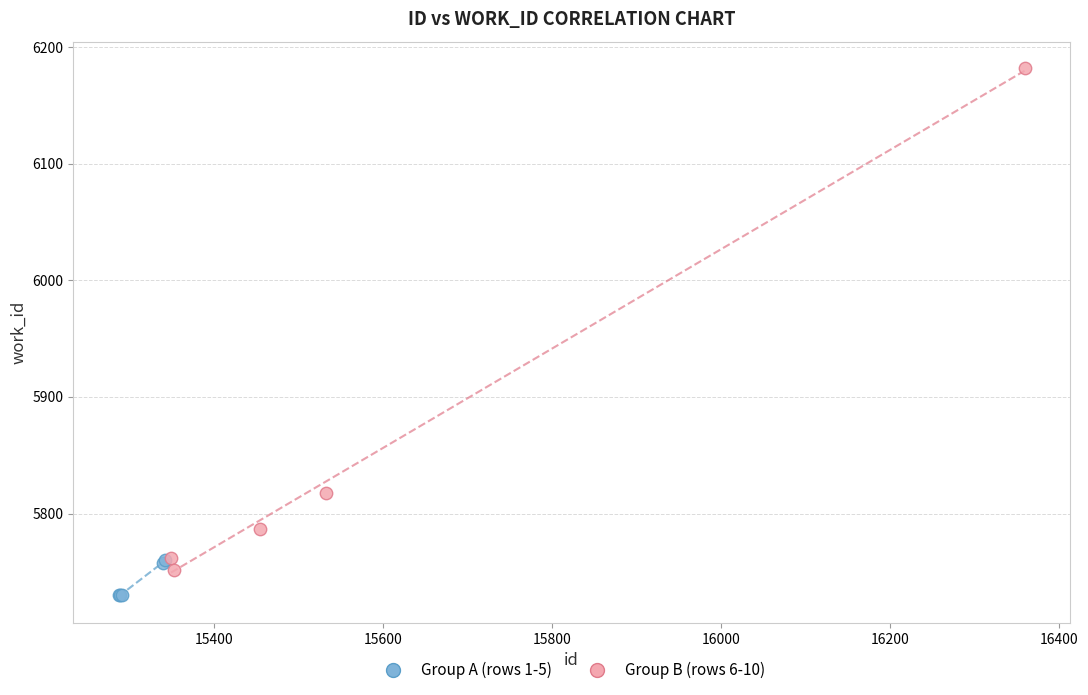

Which series has the widest spread of Y values?

Group B (rows 6-10)